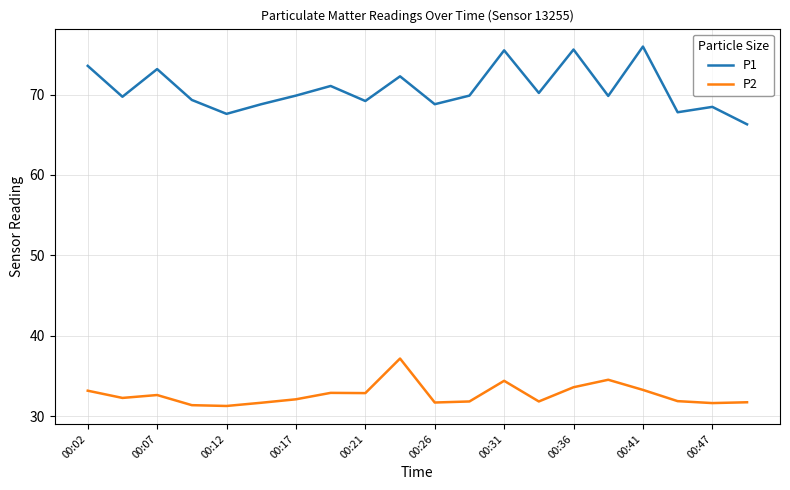

What is the minimum value shown in the chart?

31.3